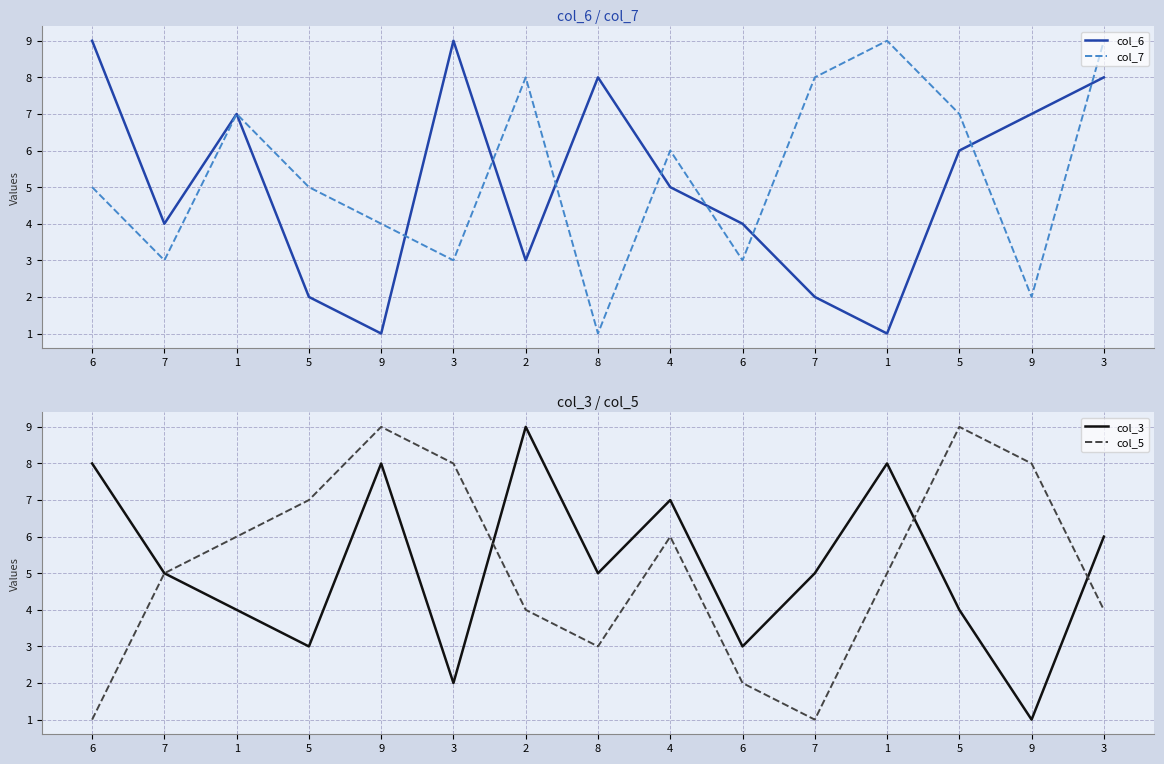

Reading right to left, transcribe all the data shown in this chart.

col_6: 8	7	6	1	2	4	5	8	3	9	1	2	7	4	9
col_7: 9	2	7	9	8	3	6	1	8	3	4	5	7	3	5
col_3: 6	1	4	8	5	3	7	5	9	2	8	3	4	5	8
col_5: 4	8	9	5	1	2	6	3	4	8	9	7	6	5	1